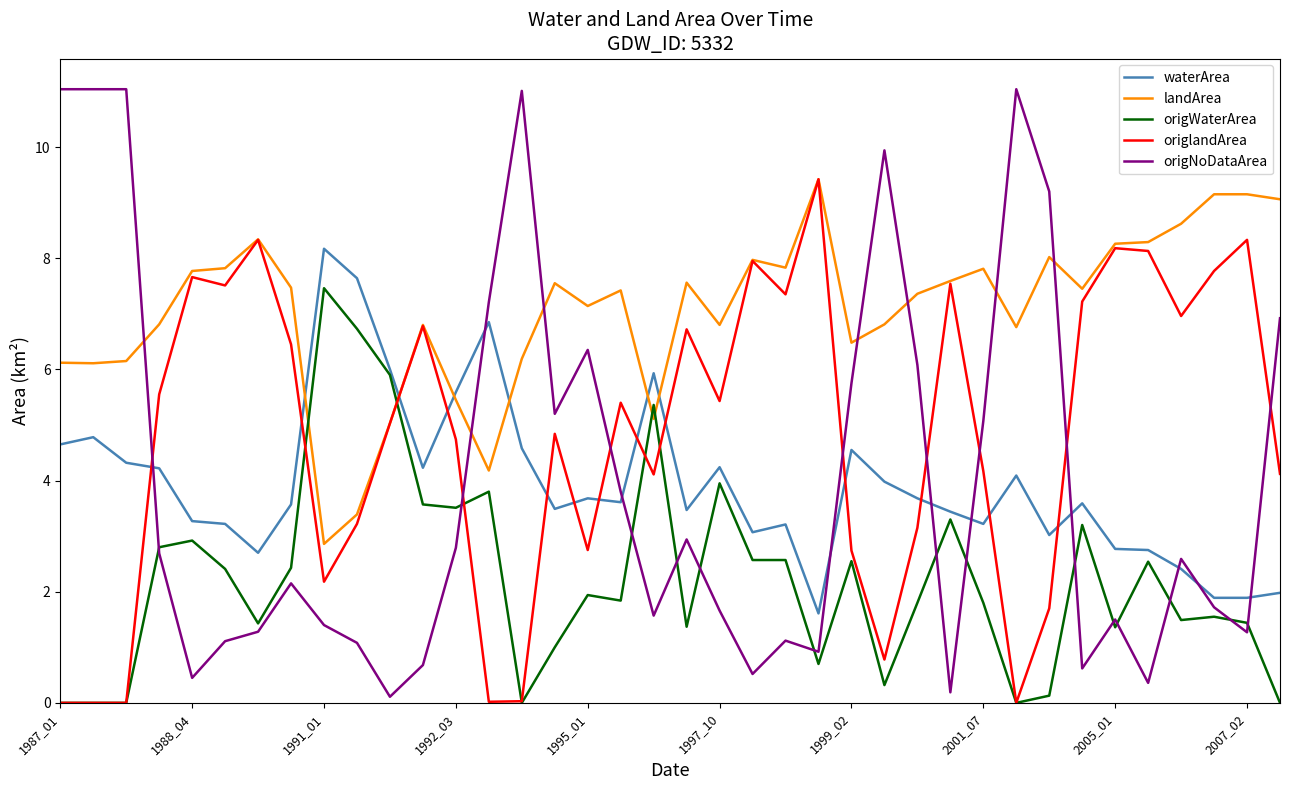

True or false: origlandArea and origWaterArea intersect in this chart.

True